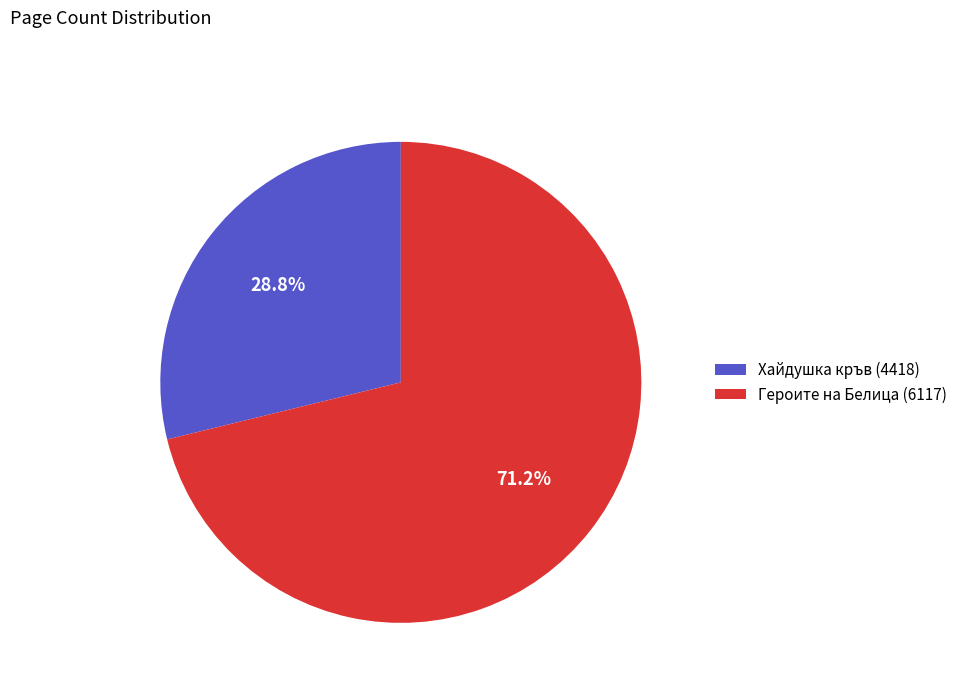

What is the total percentage of Героите на Белица (6117) and Хайдушка кръв (4418)?

100.0%